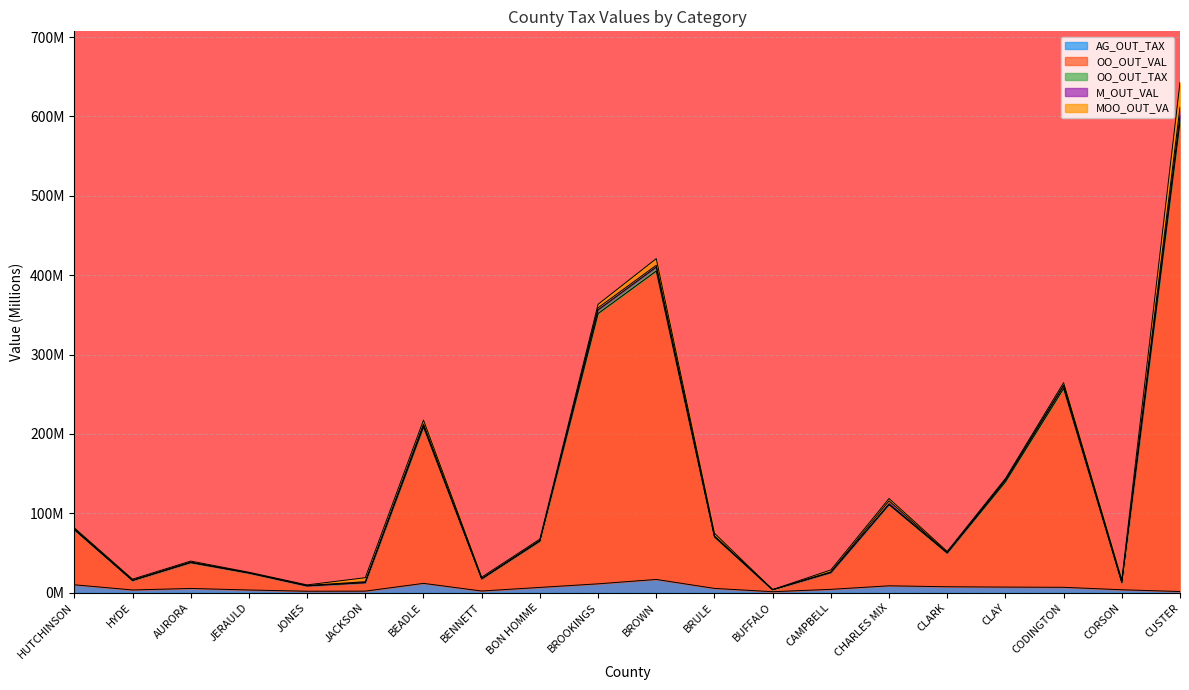

Is it true that AG_OUT_TAX equals 7.1 at CLAY?

True